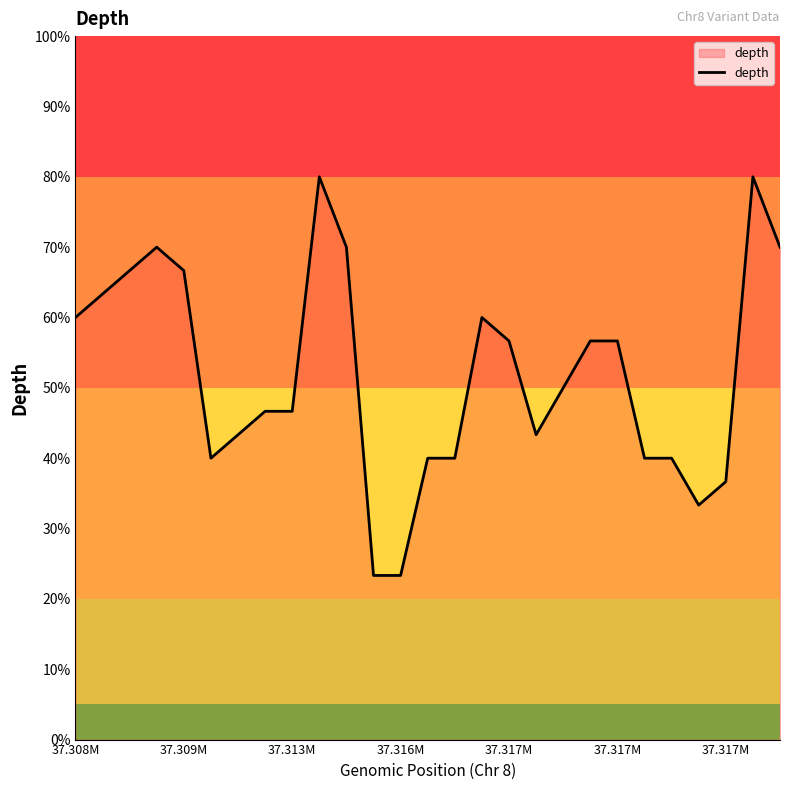

What is the difference between the second highest and minimum values?

56.7